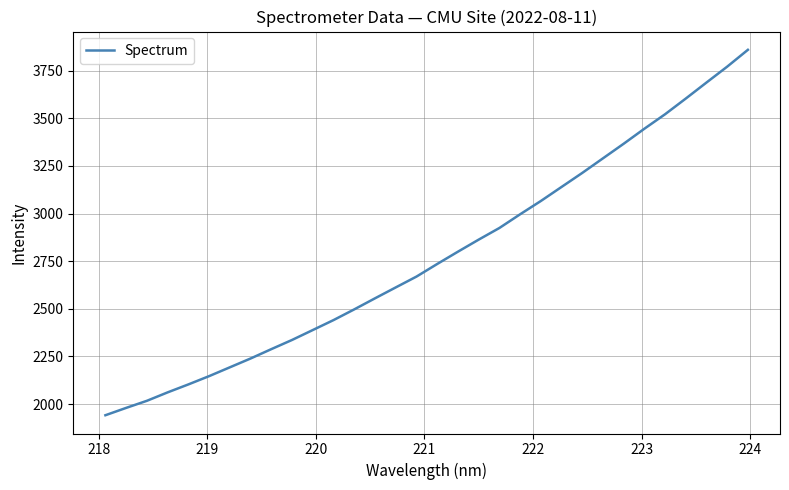

What is the difference between the maximum and minimum values?

1918.3